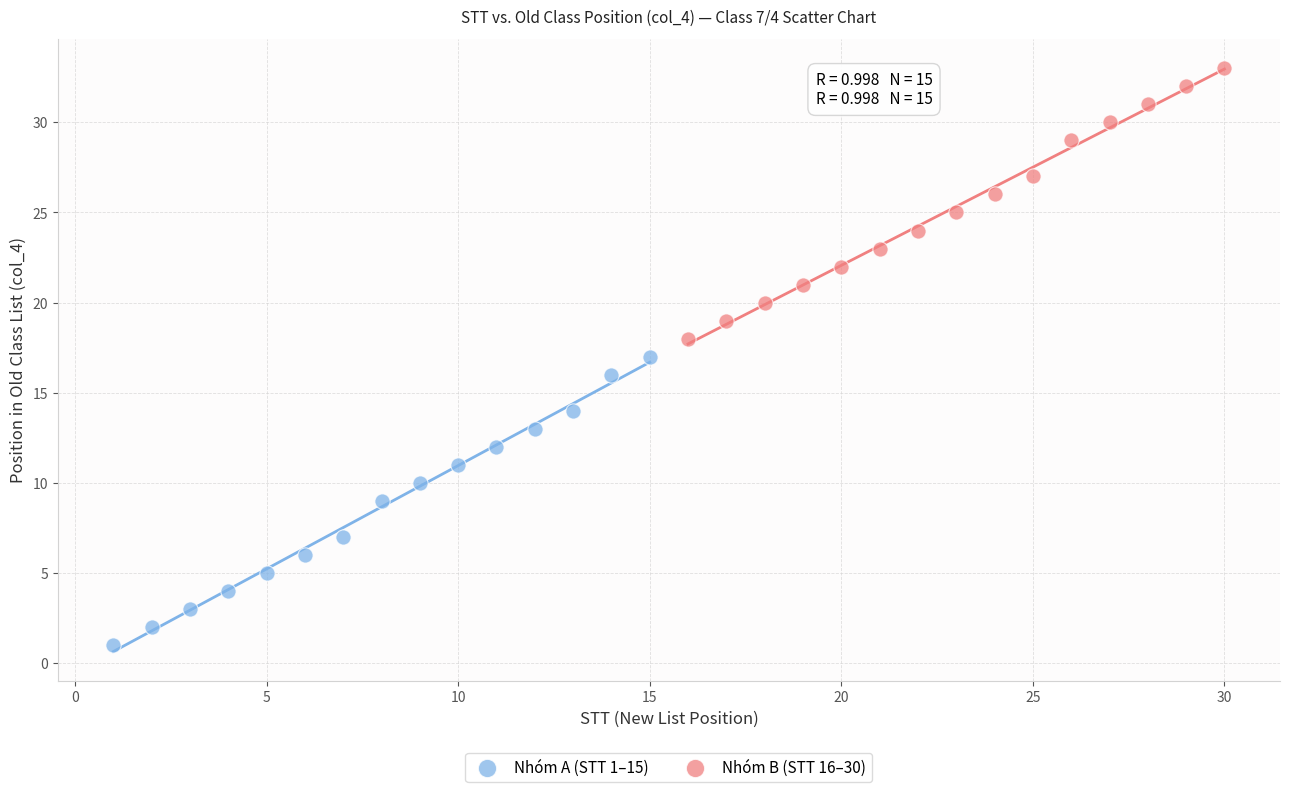

What are all the series names shown in the legend?

Nhóm A (STT 1–15), Nhóm B (STT 16–30)